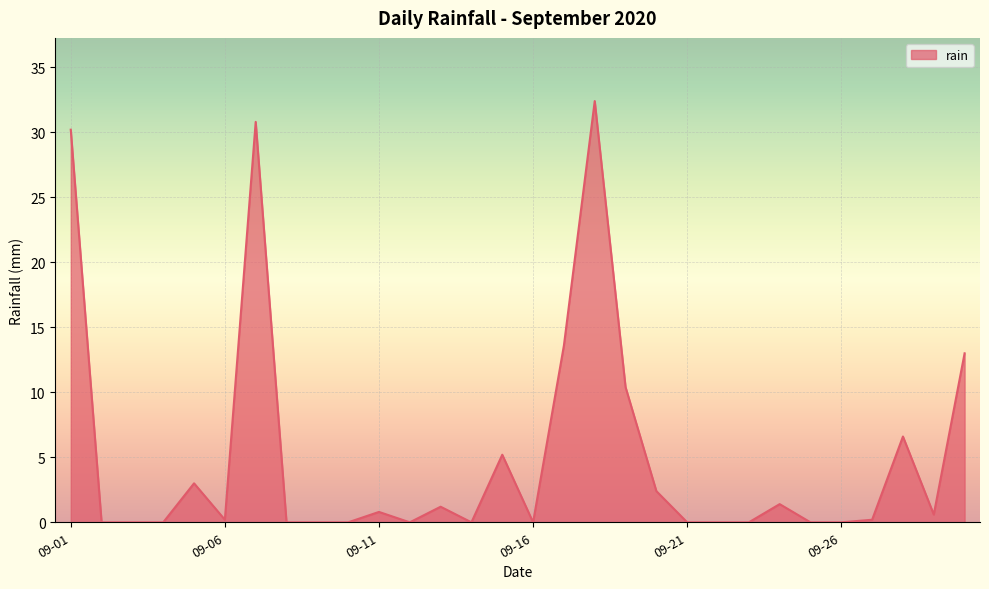

What is the difference between the maximum and minimum values?

32.4